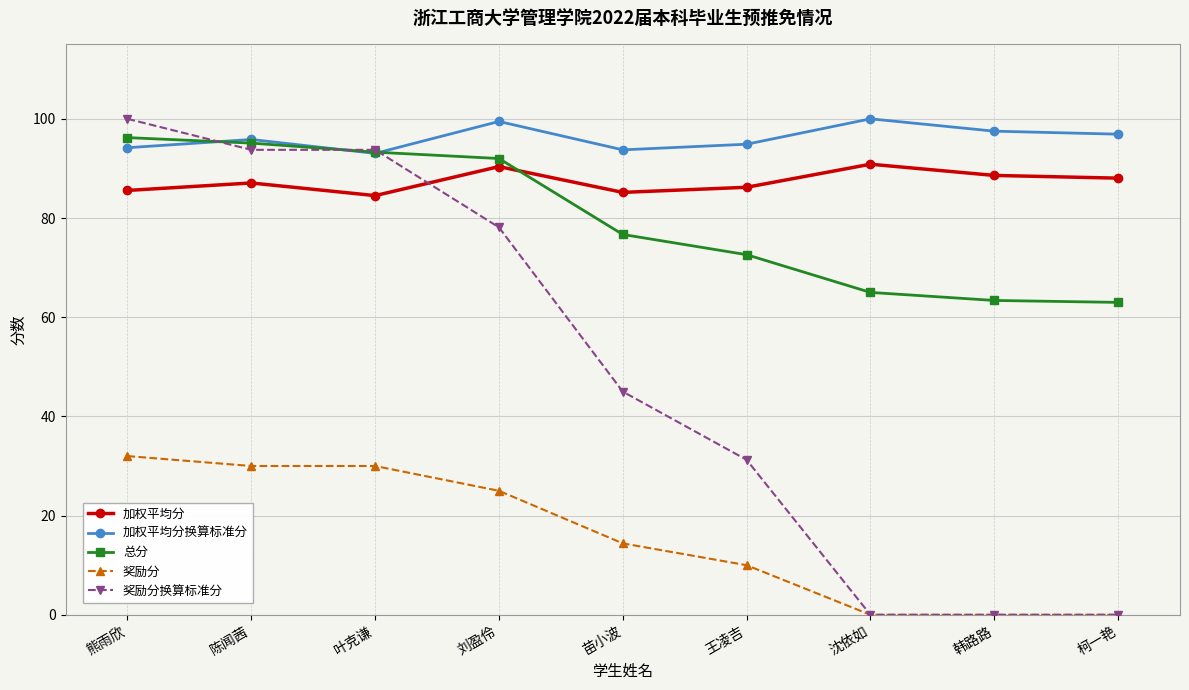

Where is the first local minimum for 加权平均分?

叶克谦